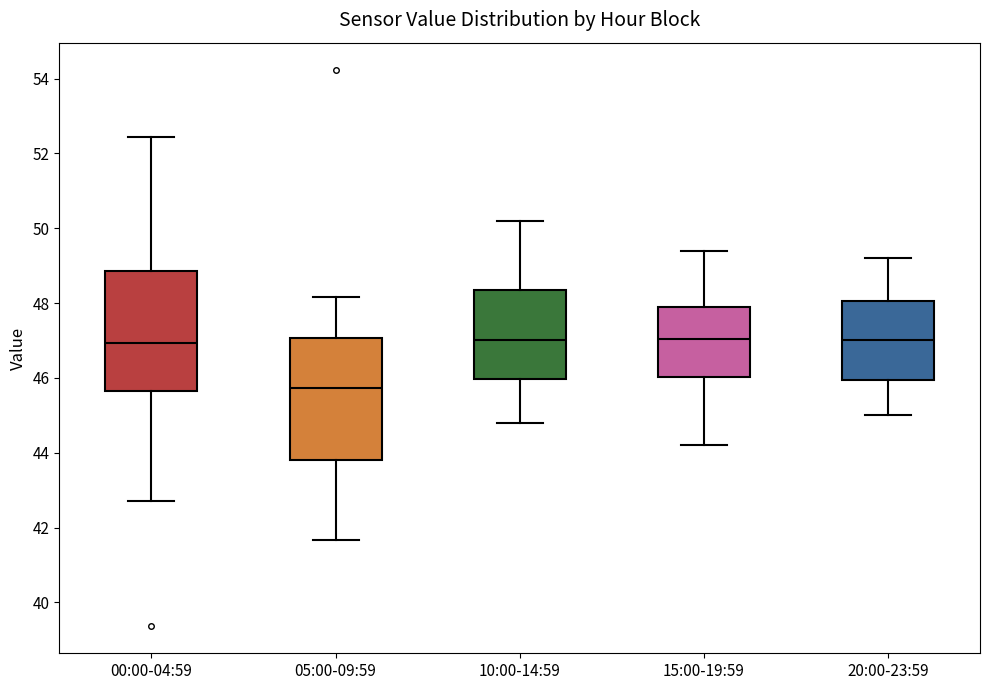

Where is the lower edge of the box for 10:00-14:59 on the y-axis? The values are not printed on the chart, so give them approximately, as read against the axis.

46.0